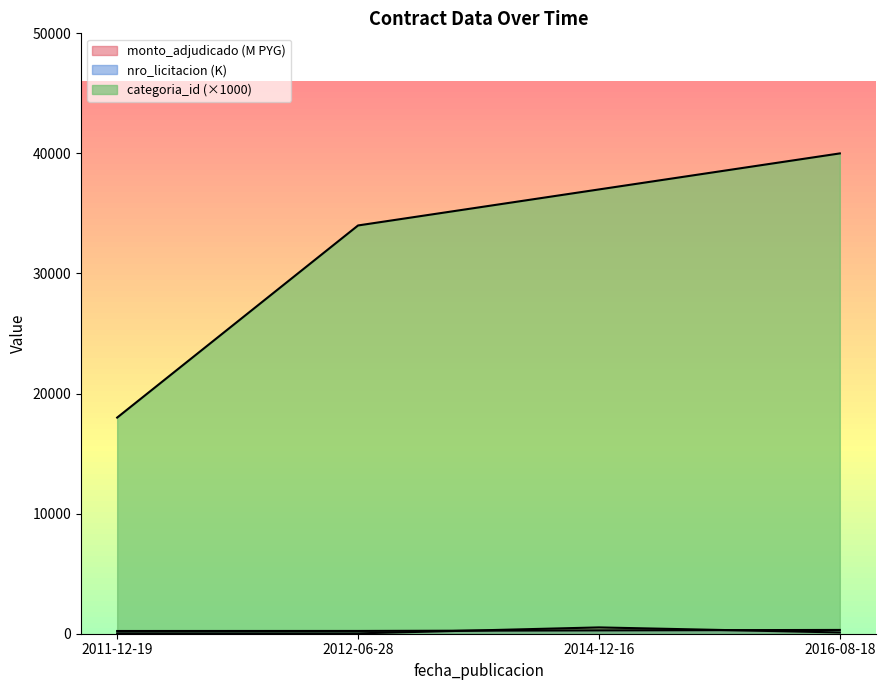

Reading left to right, extract all data points from this chart.

monto_adjudicado: 2011-12-19=34.9	2012-06-28=29.4	2014-12-16=525.6	2016-08-18=105.0
nro_licitacion: 2011-12-19=226.8	2012-06-28=231.2	2014-12-16=279.0	2016-08-18=314.8
categoria_id: 2011-12-19=18000.0	2012-06-28=34000.0	2014-12-16=37000.0	2016-08-18=40000.0